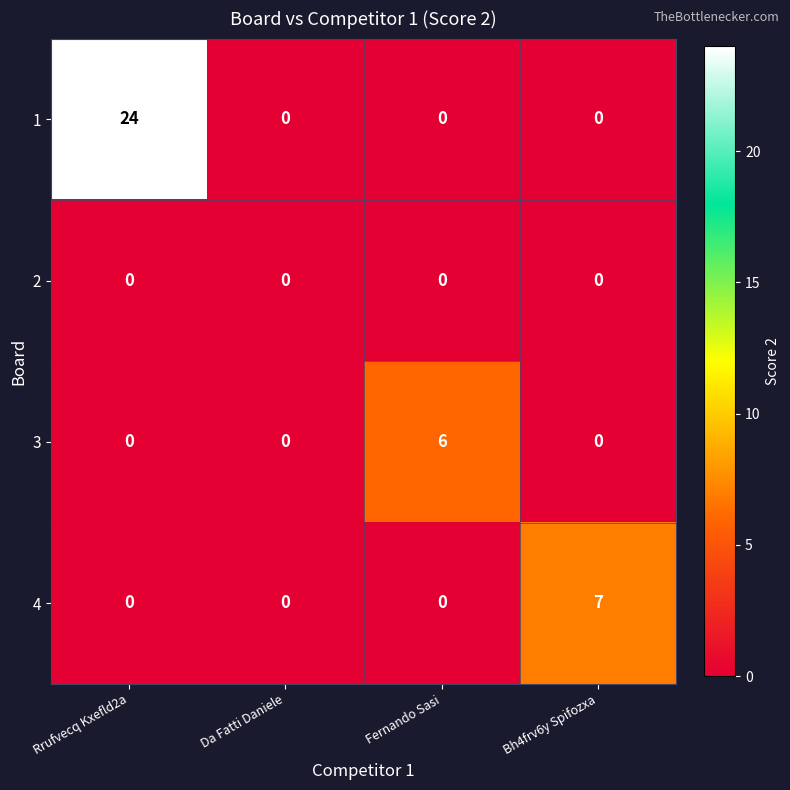

Count the number of categories in the chart.

4